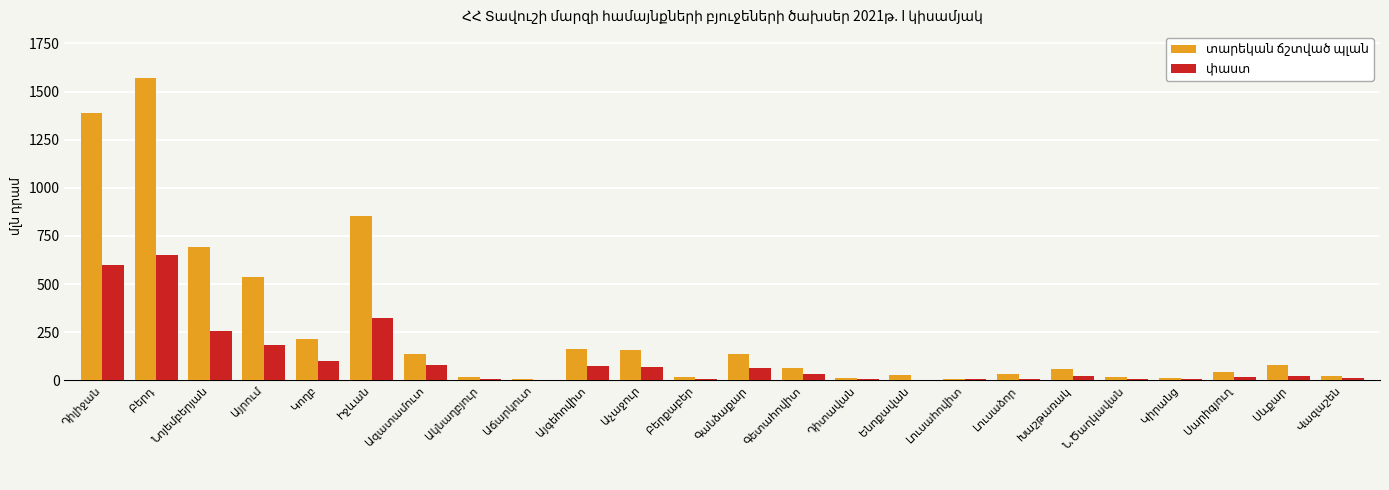

Are the bars horizontal?

No